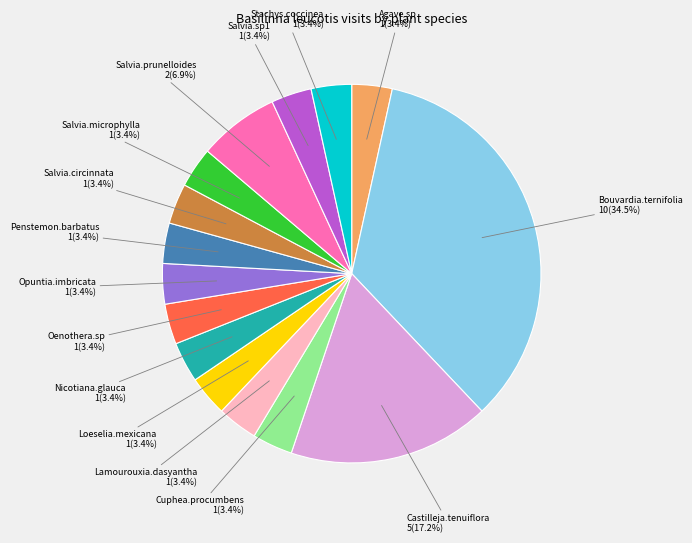

What percentage is NOT represented by Salvia.sp1?

96.6%